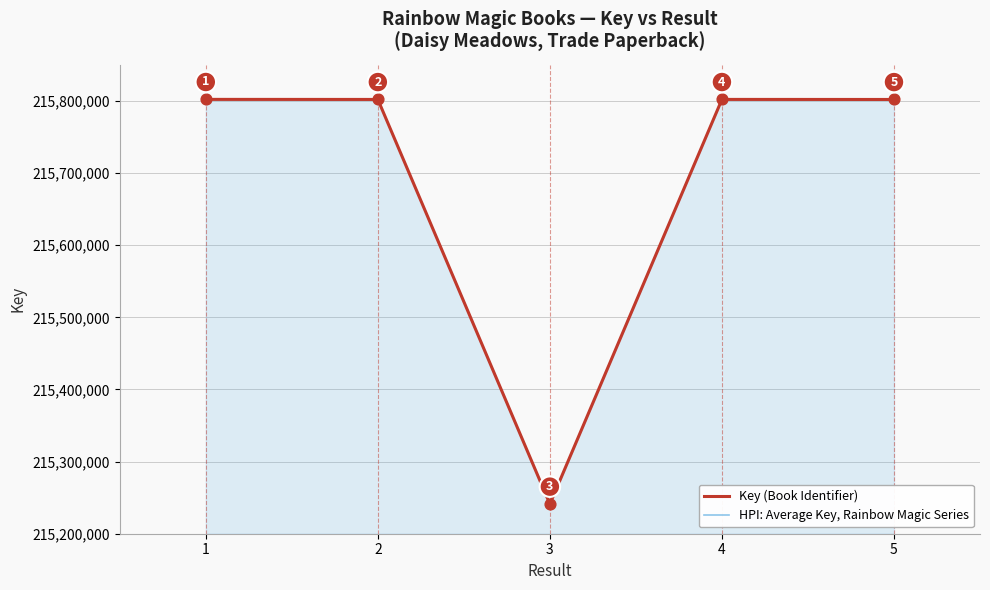

What is the ratio of the value at 1 to the value at 2?

1.0